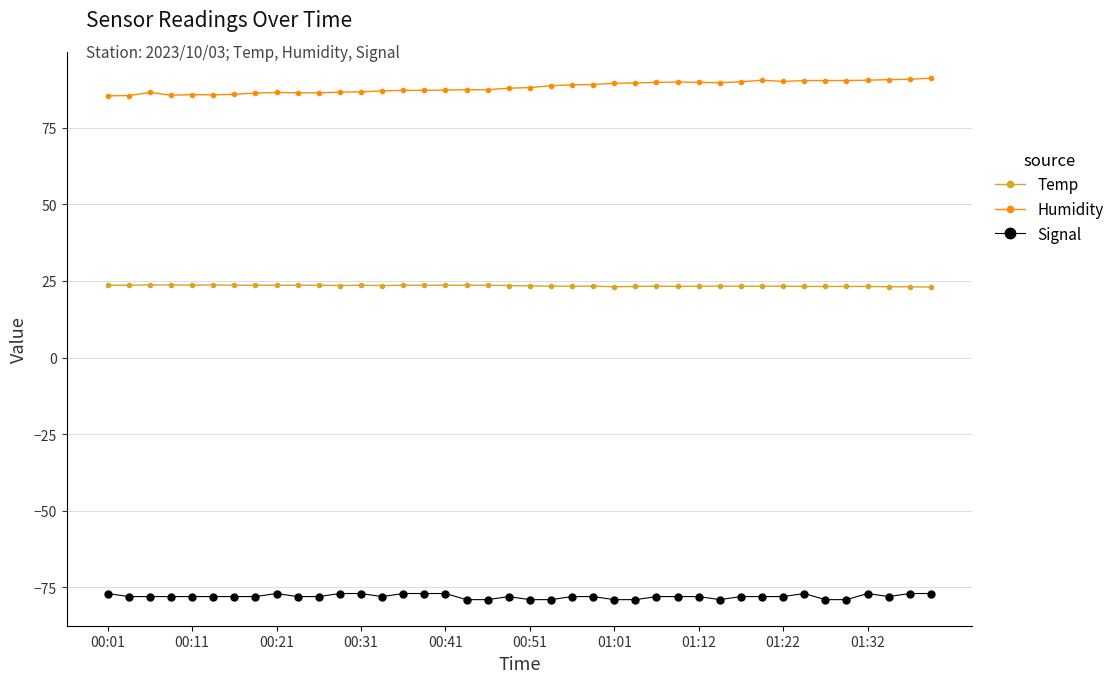

True or false: Temp and Signal cross at least once.

False